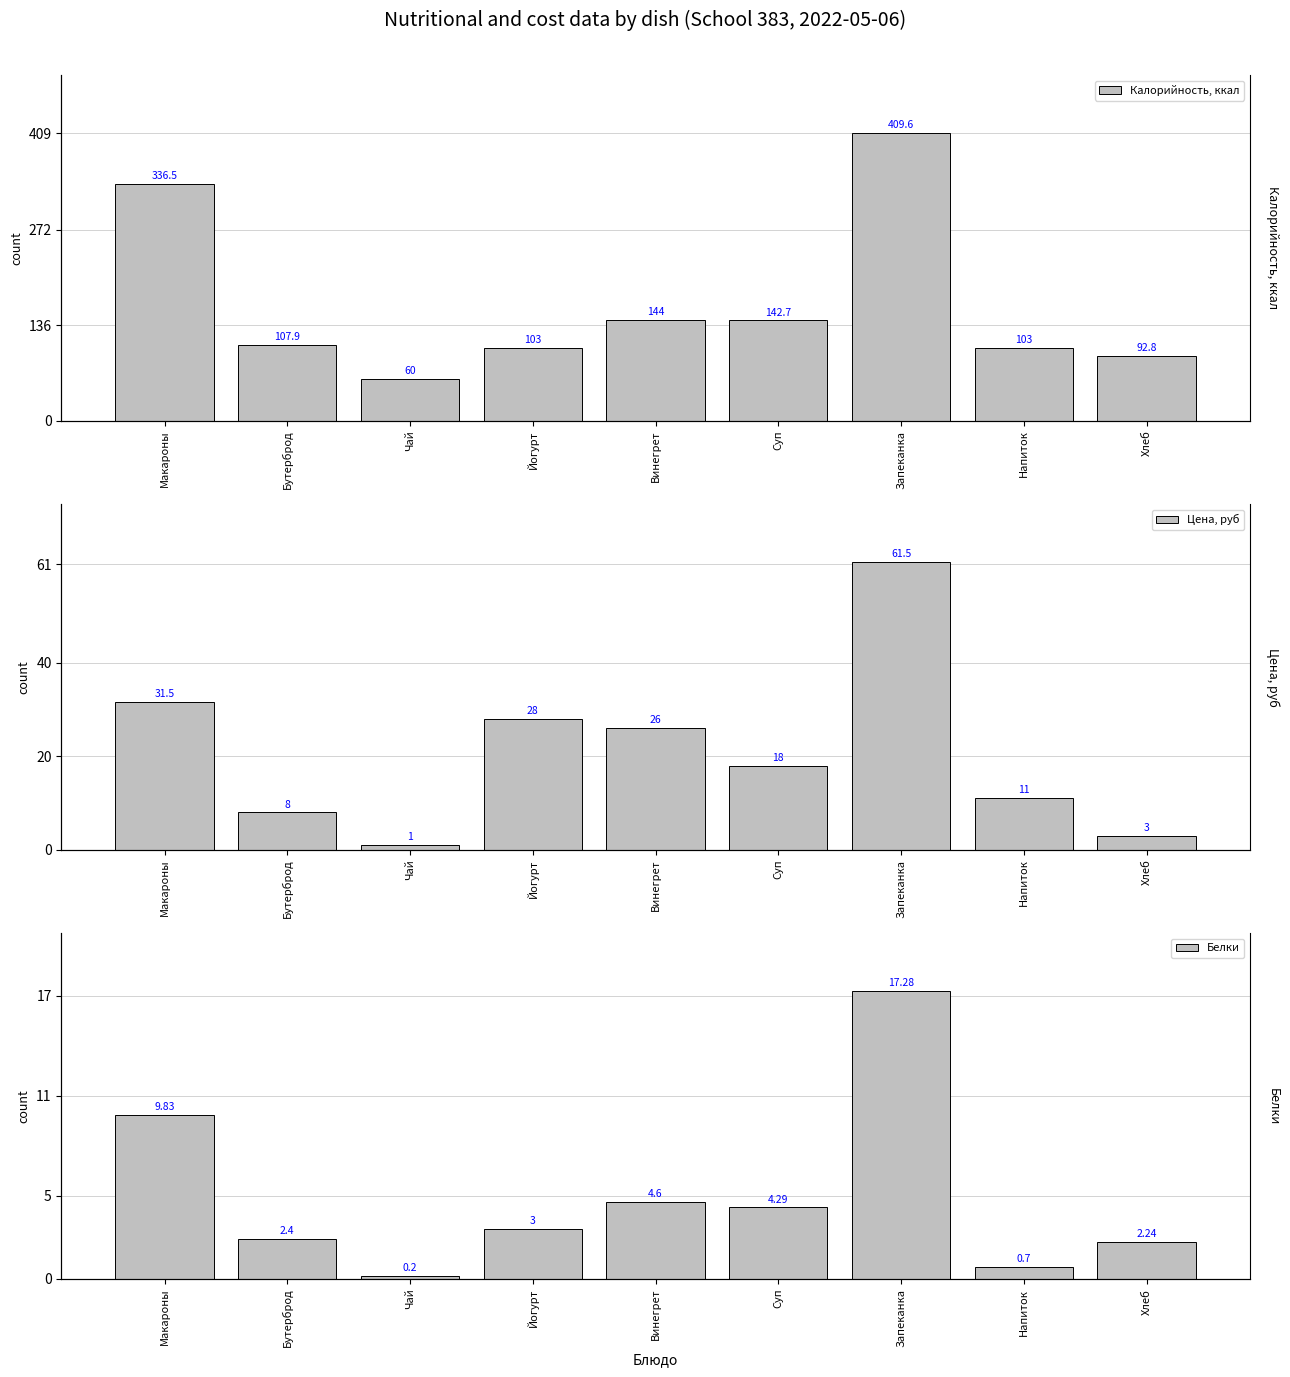

What is the spread (max minus min) of values at Макароны?

326.7